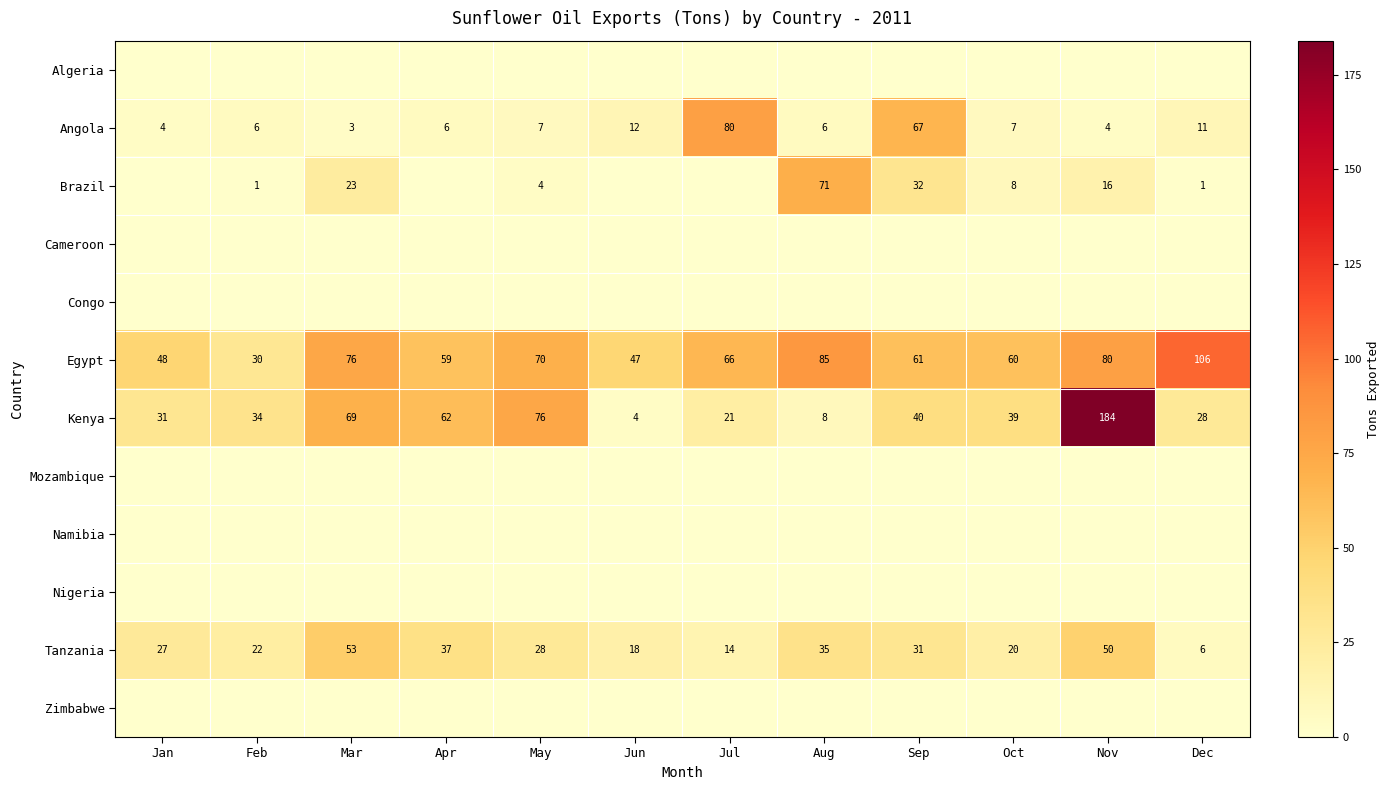

Count the number of categories in the chart.

12